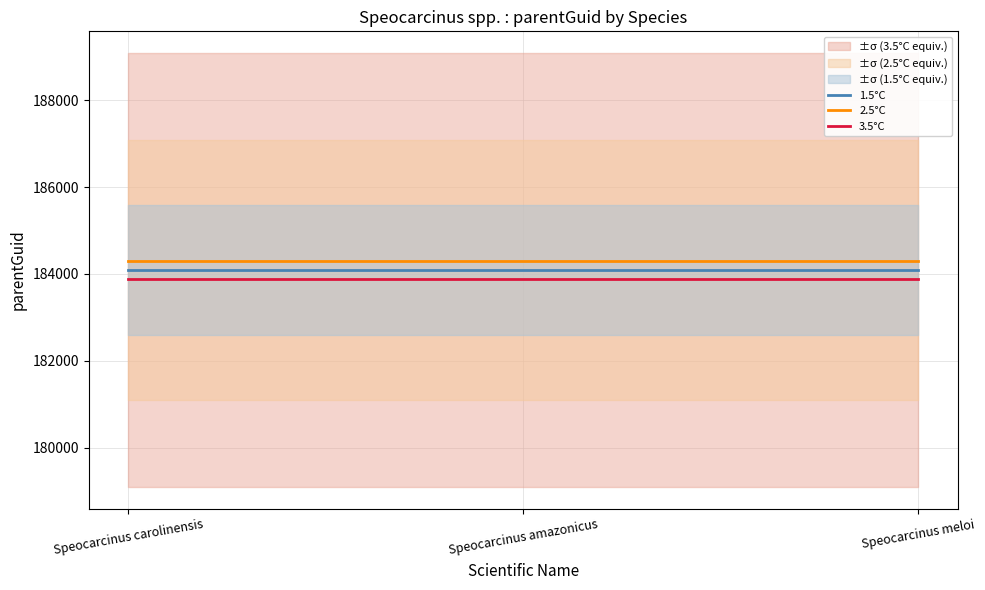

How many lines are shown in the chart?

3